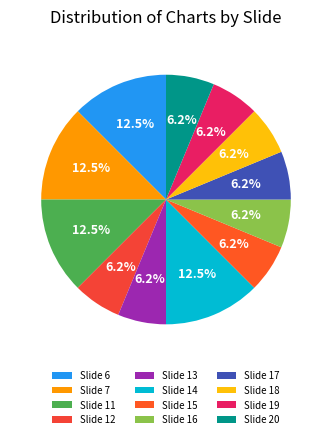

How many segments does this pie chart have?

12